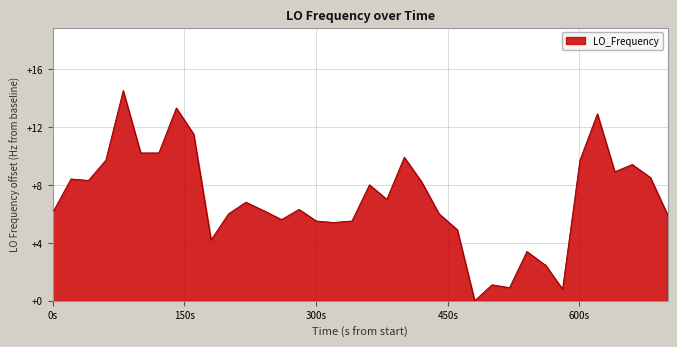

Does the chart have visible grid lines?

Yes